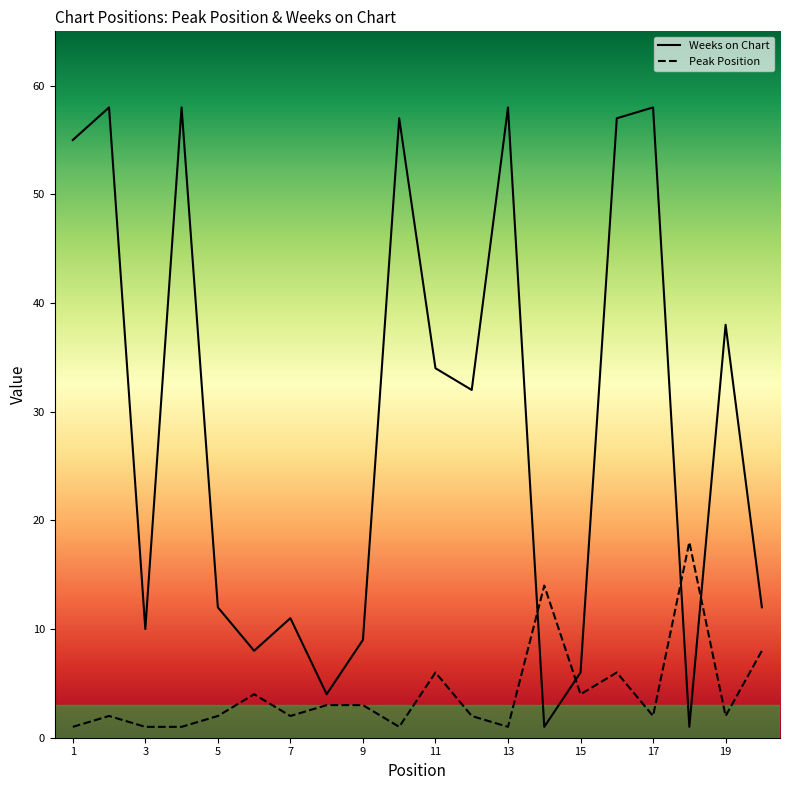

What is the approximate value of Peak Position at 14?

14